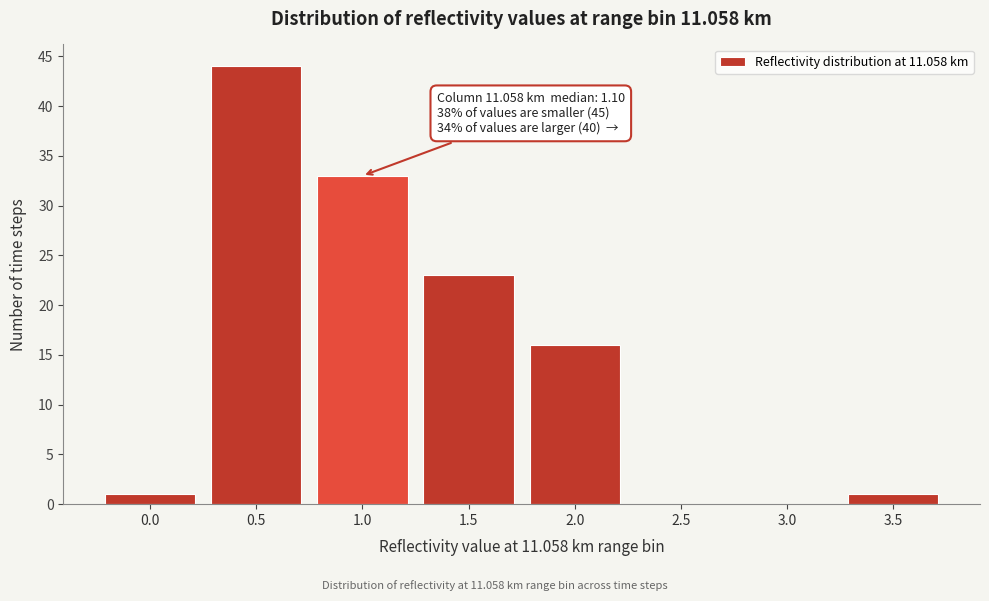

Reading left to right, list all the values displayed in this chart.

0.0=1	0.5=44	1.0=33	1.5=23	2.0=16	2.5=0	3.0=0	3.5=1